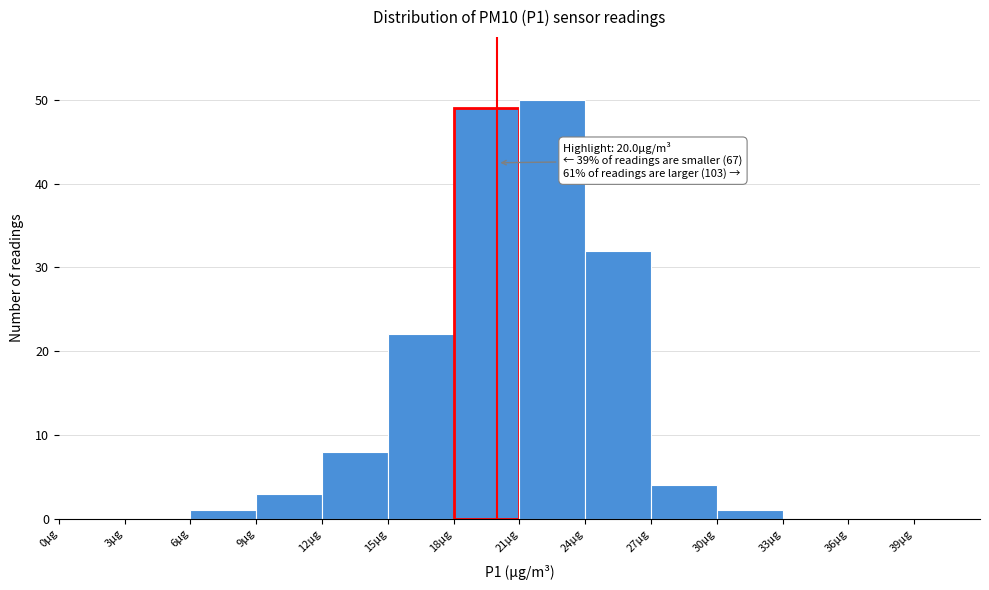

Which range on the x-axis has the tallest bar?

21 to 24